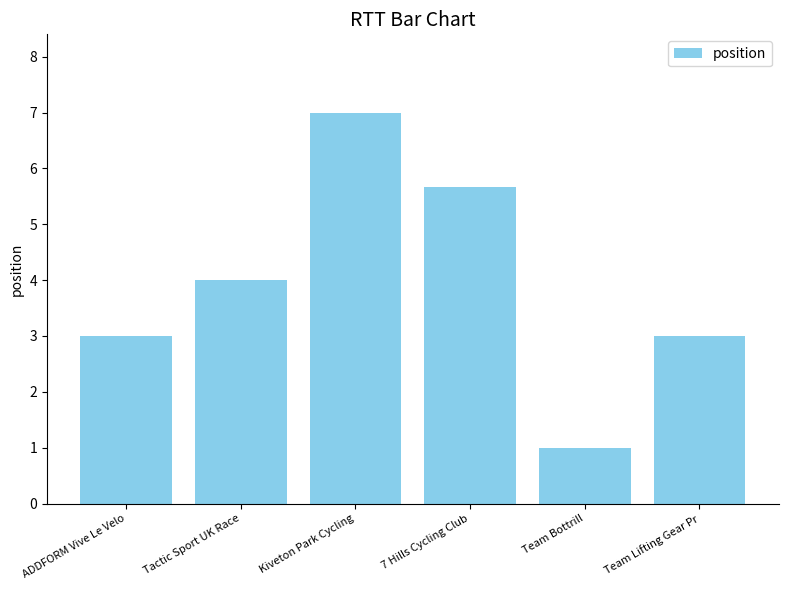

What is the average value?

3.9